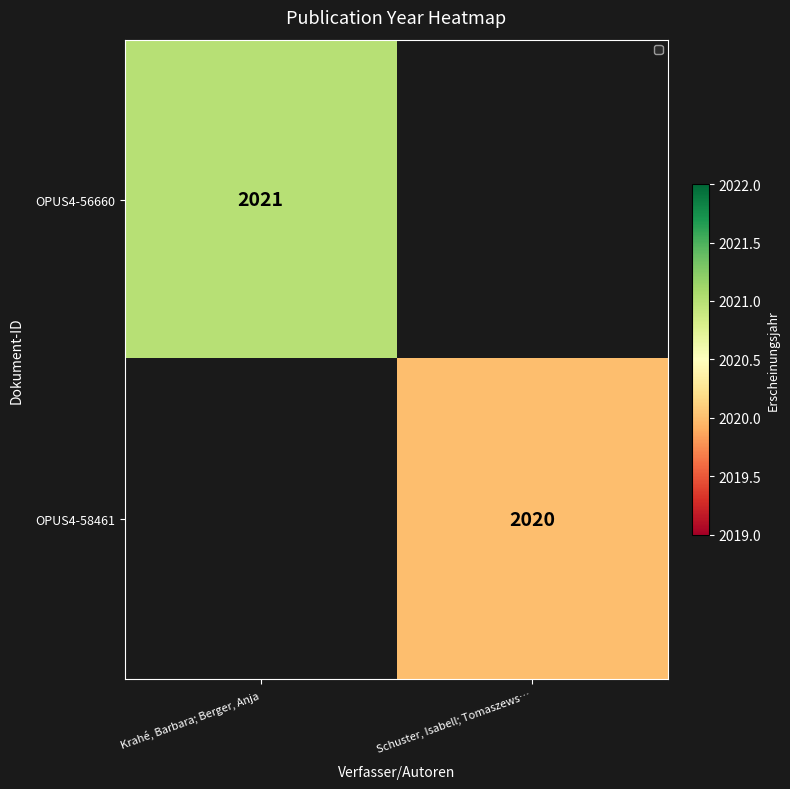

The OPUS4-56660 series shows 910.1 at Krahé, Barbara; Berger, Anja. True or false?

False